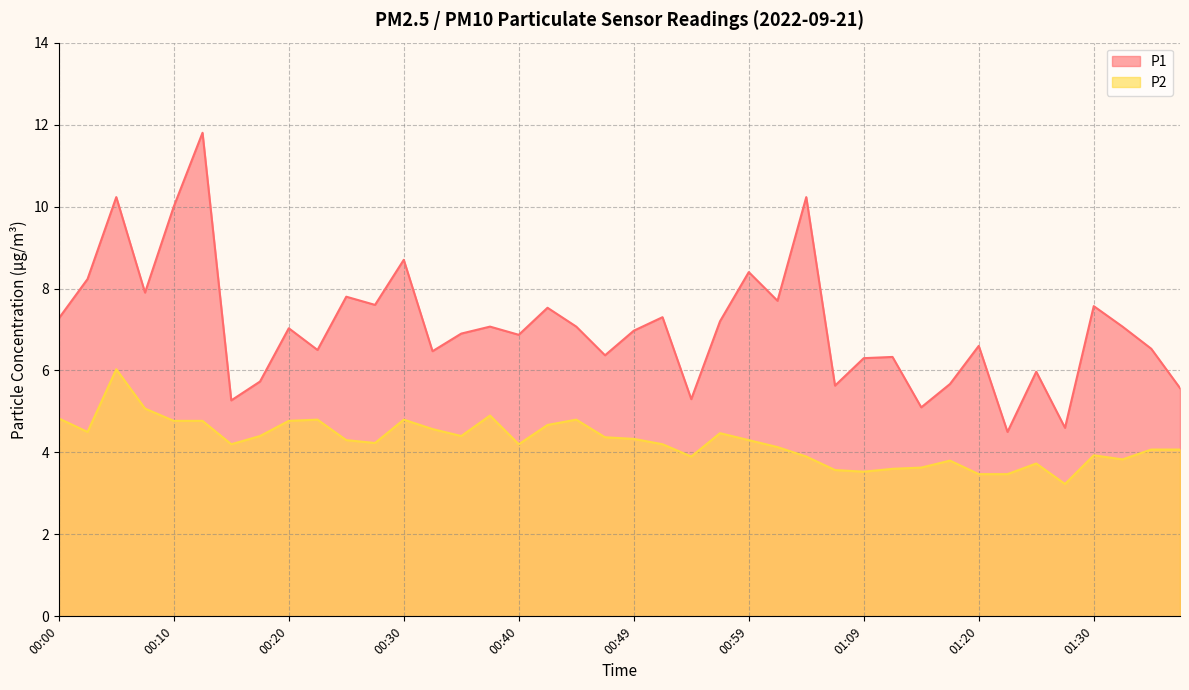

True or false: P1 and P2 cross at least once.

False